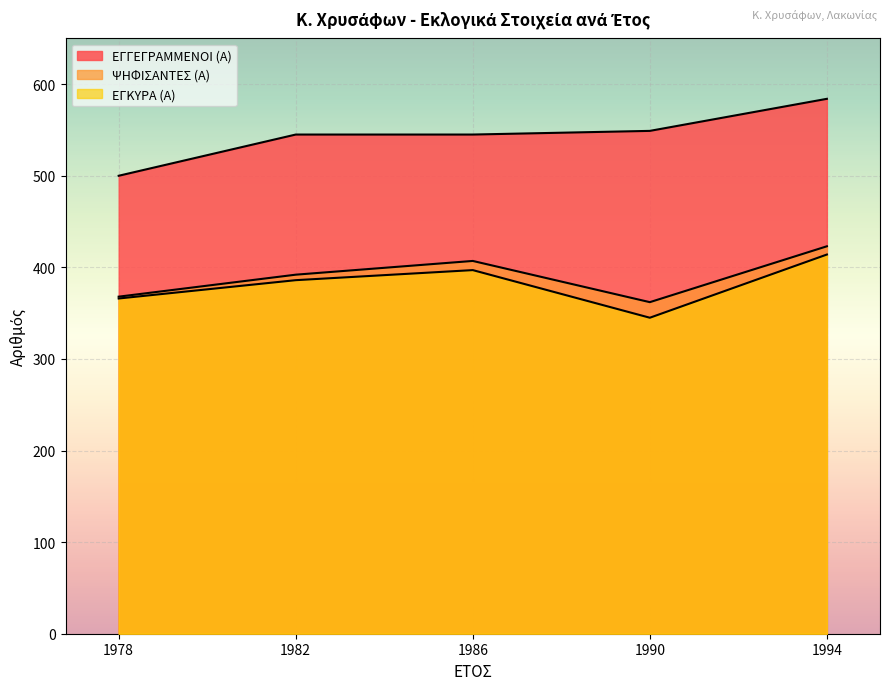

How many data points in ΕΓΚΥΡΑ (Α) are above 386?

2